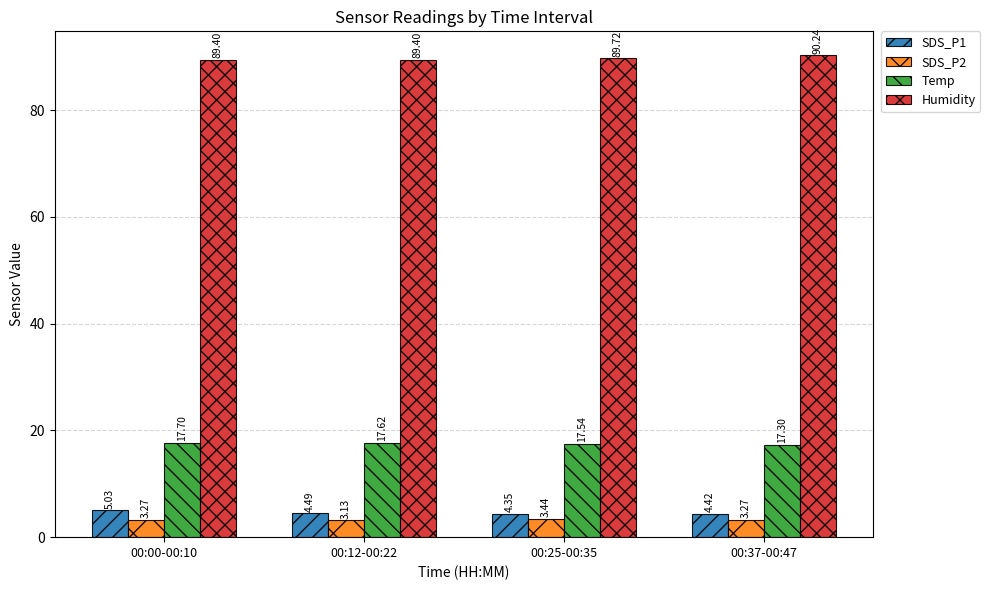

Between 00:00-00:10 and 00:12-00:22, which series saw the biggest shift?

SDS_P1